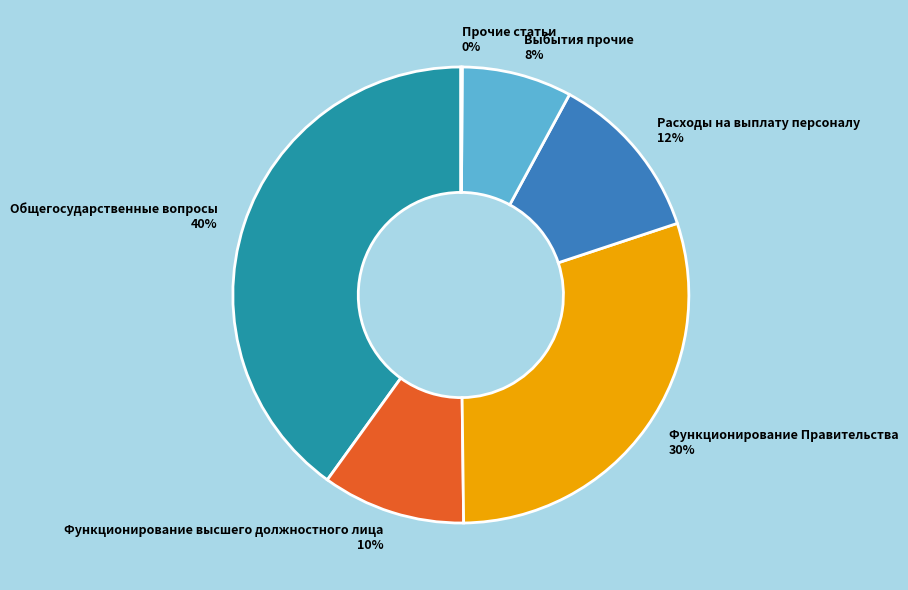

What percentage is the Функционирование высшего должностного лица slice, to the nearest percent?

10%